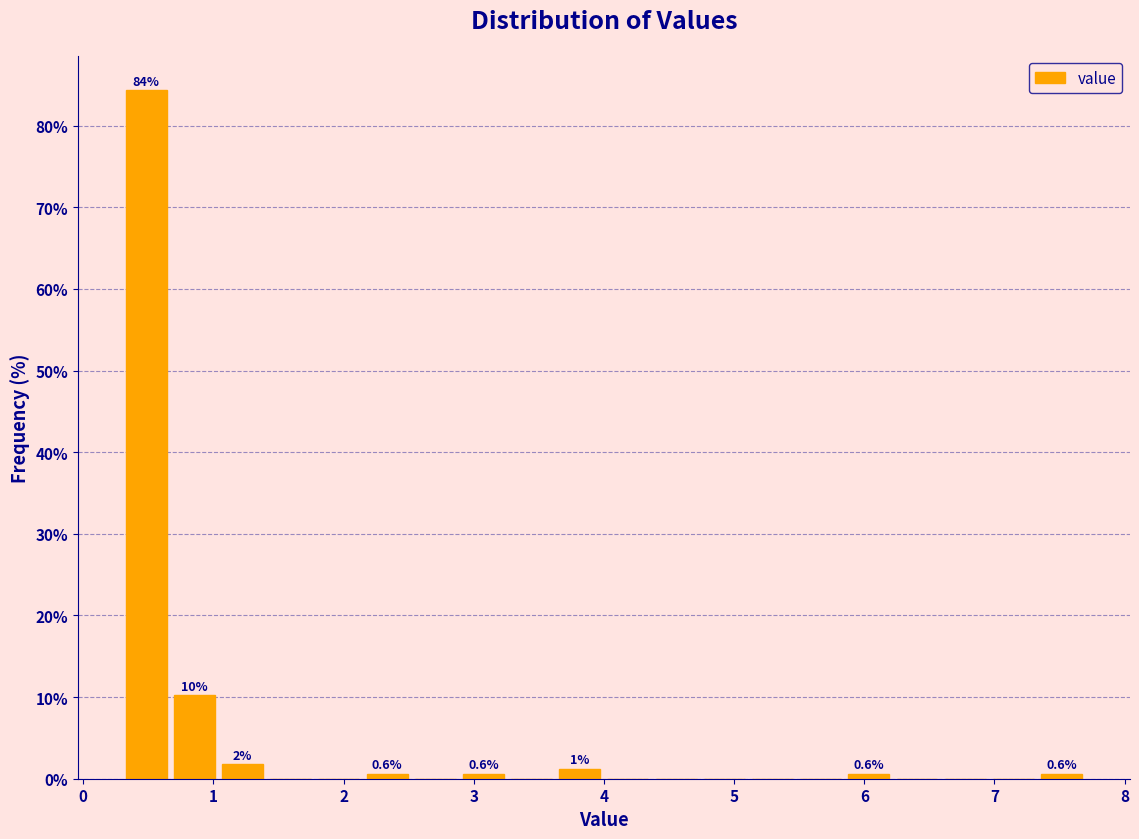

Read against the x-axis, roughly where is the centre of the tallest bar?

0.5